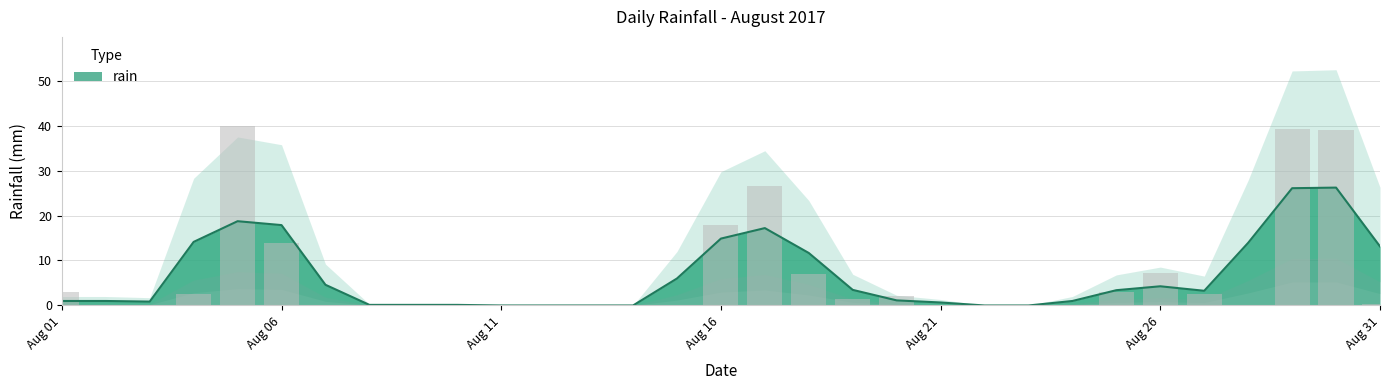

Rank the categories by value from lowest to highest.

2017-08-02, 2017-08-03, 2017-08-07, 2017-08-08, 2017-08-10, 2017-08-11, 2017-08-12, 2017-08-13, 2017-08-14, 2017-08-15, 2017-08-21, 2017-08-22, 2017-08-23, 2017-08-24, 2017-08-28, 2017-08-09, 2017-08-31, 2017-08-19, 2017-08-20, 2017-08-04, 2017-08-27, 2017-08-01, 2017-08-25, 2017-08-18, 2017-08-26, 2017-08-06, 2017-08-16, 2017-08-17, 2017-08-30, 2017-08-29, 2017-08-05